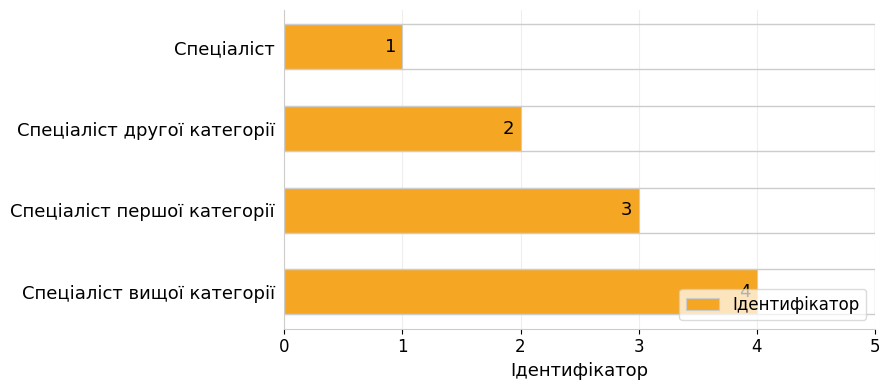

True or false: the data shows 4 at Спеціаліст вищої категорії.

True